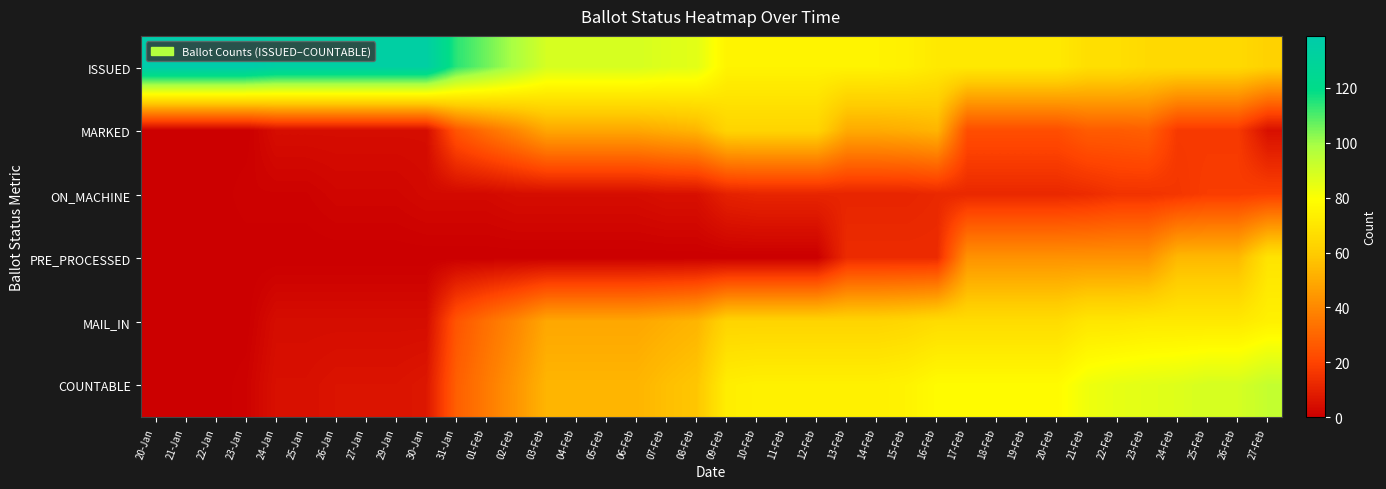

Which series has the widest spread of values?

COUNTABLE